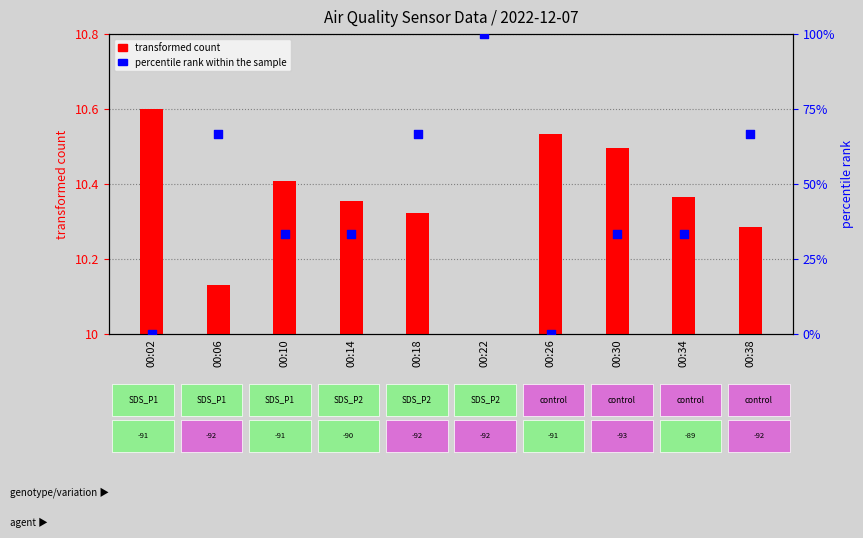

Which series contains the highest Y value?

percentile rank within the sample